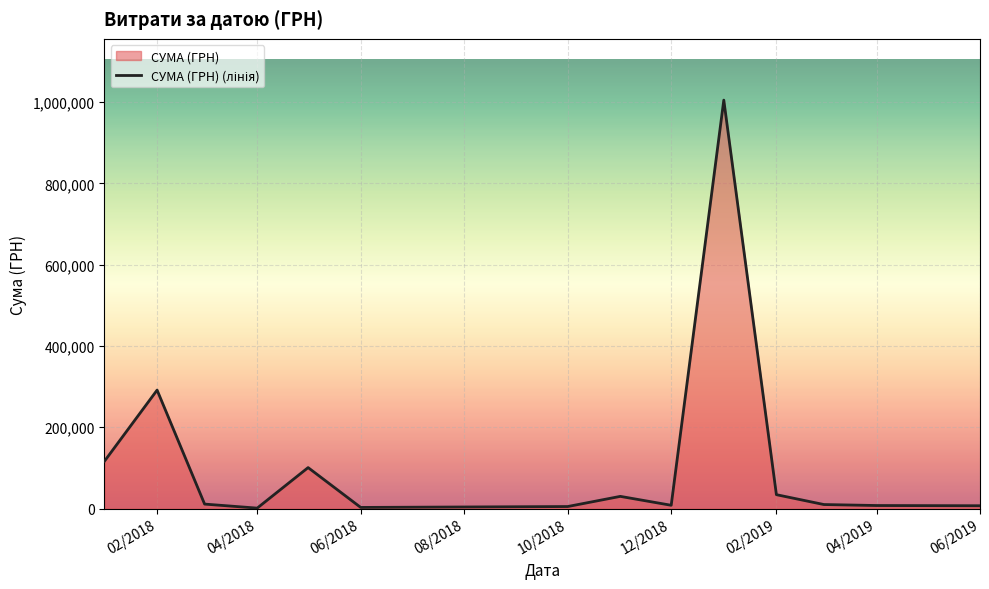

Where is the data nearest to the value 503002?

02/2018